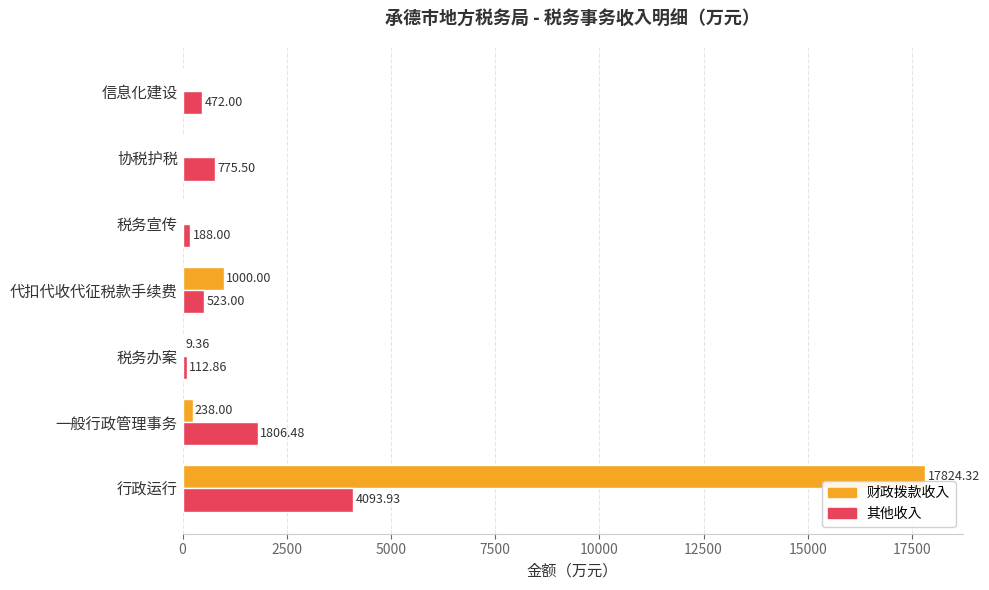

At which label is 其他收入 closest to 2103?

一般行政管理事务